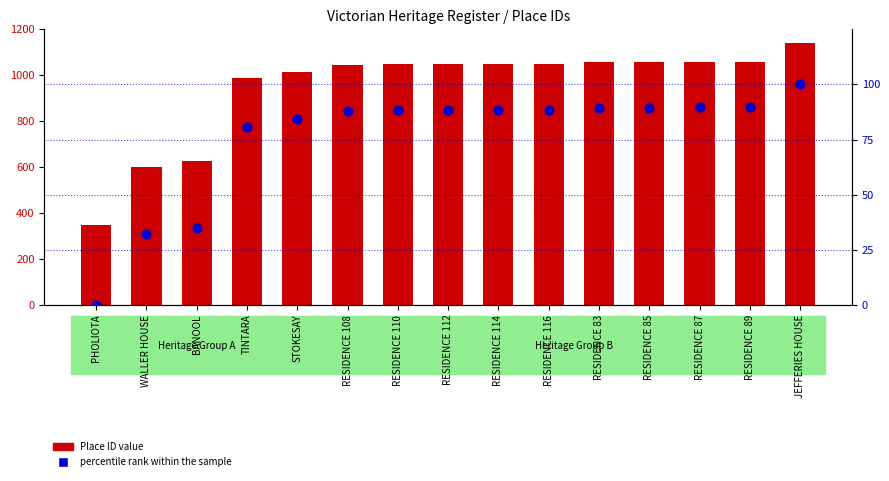

Which series has the largest Y range (max minus min)?

Place ID